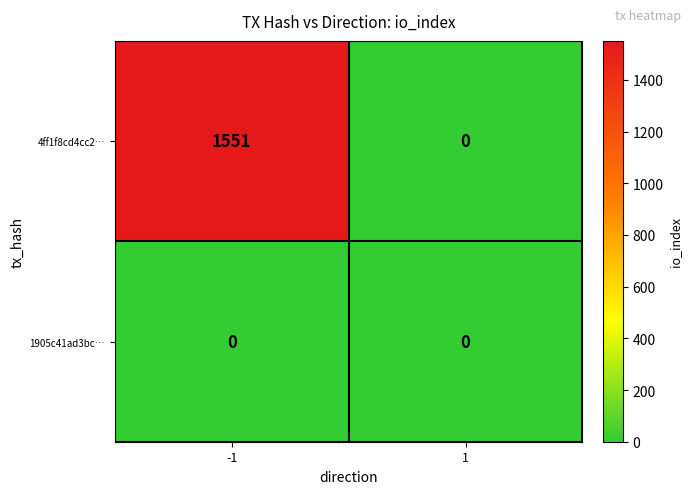

The value of 4ff1f8cd4cc2… at 1 is 0. True or false?

True